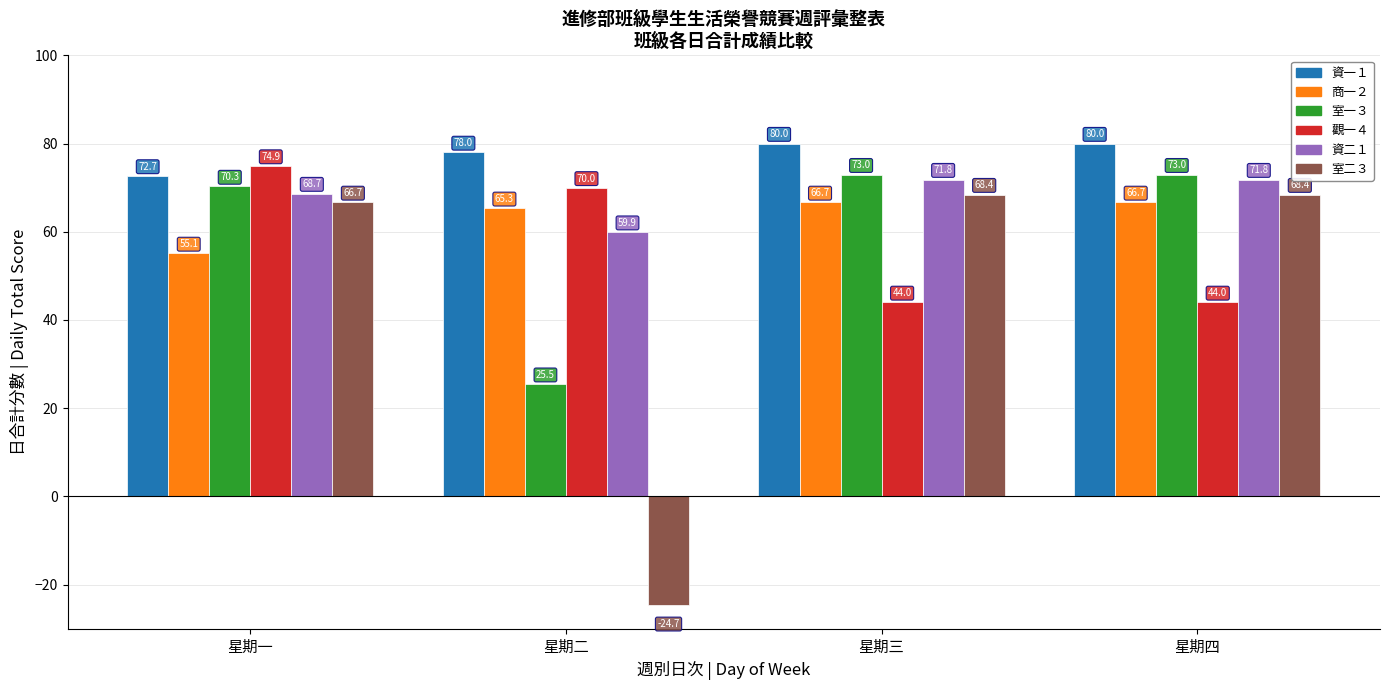

What is the difference between the maximum and minimum values in the 室一３ series?

47.5